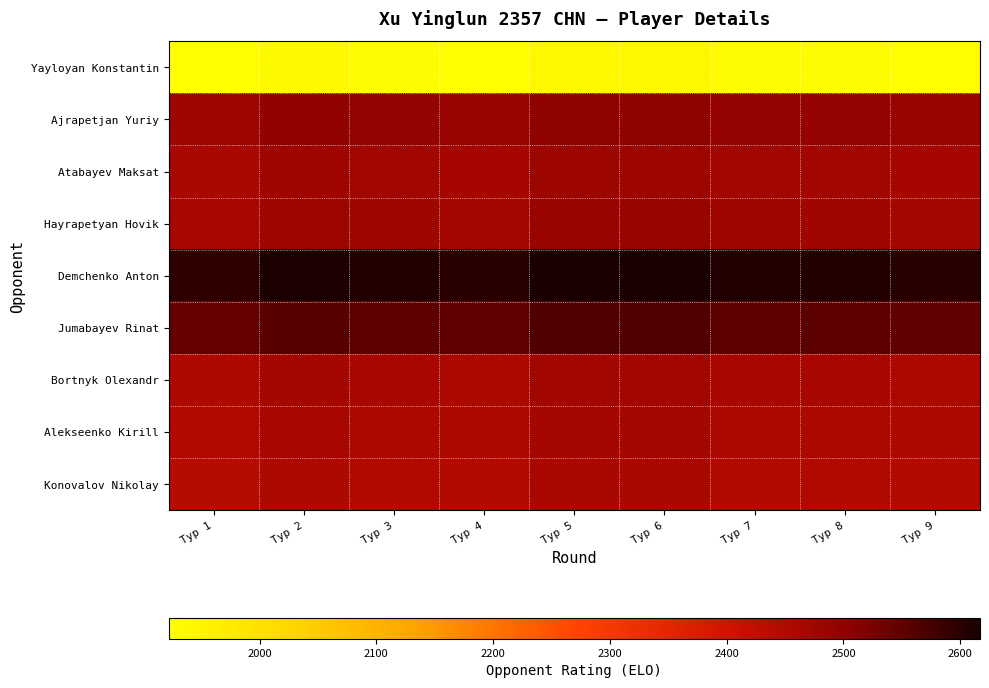

Reading left to right, transcribe all the data shown in this chart.

Yayloyan Konstantin: Тур 1=1922	Тур 2=1937	Тур 3=1932	Тур 4=1927	Тур 5=1942	Тур 6=1942	Тур 7=1932	Тур 8=1932	Тур 9=1927
Ajrapetjan Yuriy: Тур 1=2480	Тур 2=2495	Тур 3=2490	Тур 4=2485	Тур 5=2500	Тур 6=2500	Тур 7=2490	Тур 8=2490	Тур 9=2485
Atabayev Maksat: Тур 1=2461	Тур 2=2476	Тур 3=2471	Тур 4=2466	Тур 5=2481	Тур 6=2481	Тур 7=2471	Тур 8=2471	Тур 9=2466
Hayrapetyan Hovik: Тур 1=2464	Тур 2=2479	Тур 3=2474	Тур 4=2469	Тур 5=2484	Тур 6=2484	Тур 7=2474	Тур 8=2474	Тур 9=2469
Demchenko Anton: Тур 1=2597	Тур 2=2612	Тур 3=2607	Тур 4=2602	Тур 5=2617	Тур 6=2617	Тур 7=2607	Тур 8=2607	Тур 9=2602
Jumabayev Rinat: Тур 1=2544	Тур 2=2559	Тур 3=2554	Тур 4=2549	Тур 5=2564	Тур 6=2564	Тур 7=2554	Тур 8=2554	Тур 9=2549
Bortnyk Olexandr: Тур 1=2453	Тур 2=2468	Тур 3=2463	Тур 4=2458	Тур 5=2473	Тур 6=2473	Тур 7=2463	Тур 8=2463	Тур 9=2458
Alekseenko Kirill: Тур 1=2449	Тур 2=2464	Тур 3=2459	Тур 4=2454	Тур 5=2469	Тур 6=2469	Тур 7=2459	Тур 8=2459	Тур 9=2454
Konovalov Nikolay: Тур 1=2441	Тур 2=2456	Тур 3=2451	Тур 4=2446	Тур 5=2461	Тур 6=2461	Тур 7=2451	Тур 8=2451	Тур 9=2446